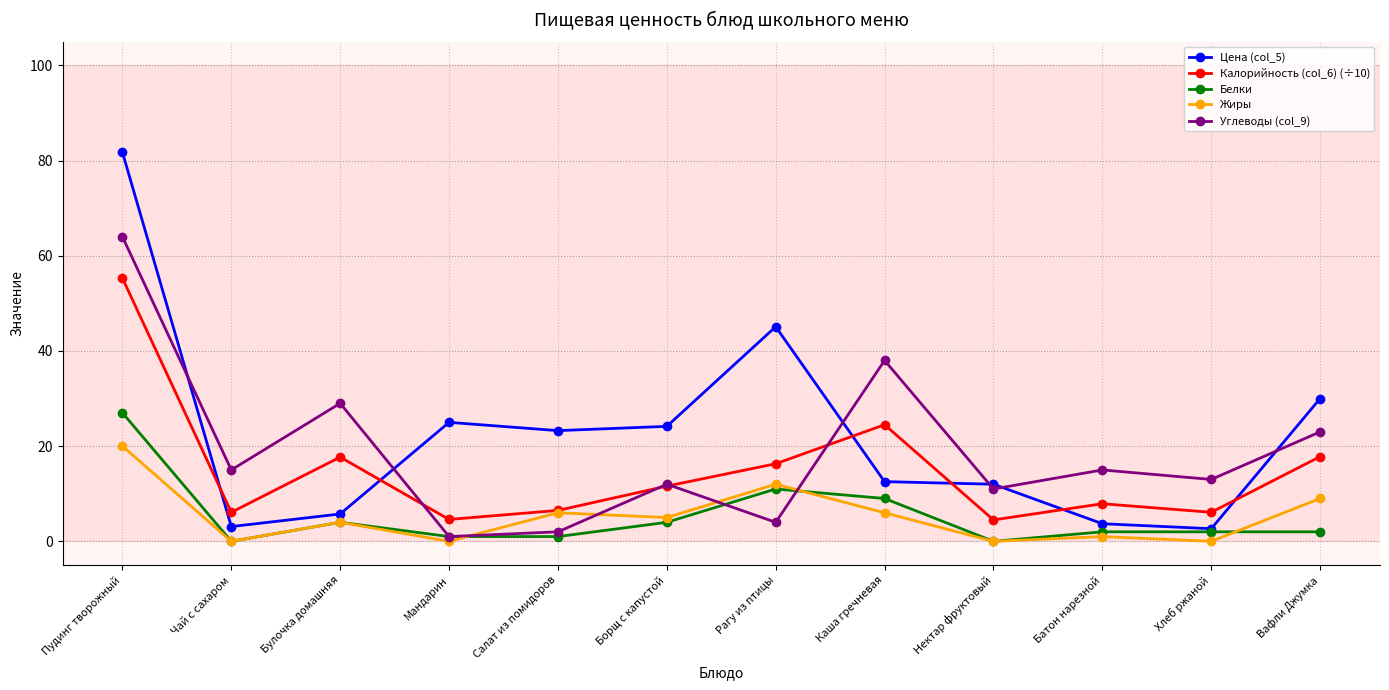

At which category is the sum across all series the highest?

Пудинг творожный